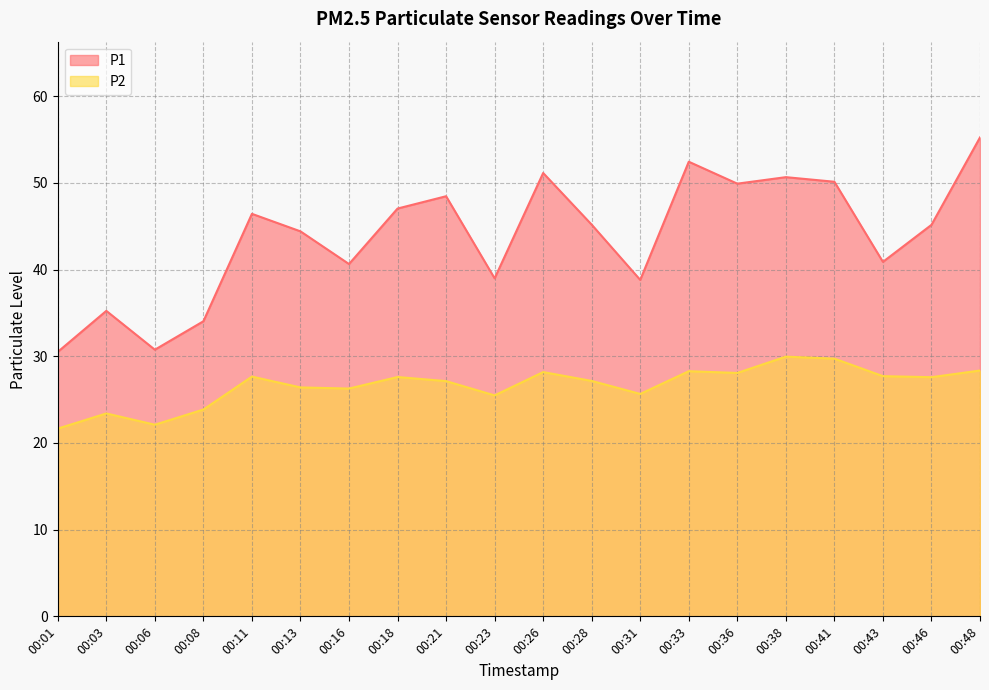

True or false: P1 has more than 0 interior local peaks.

True